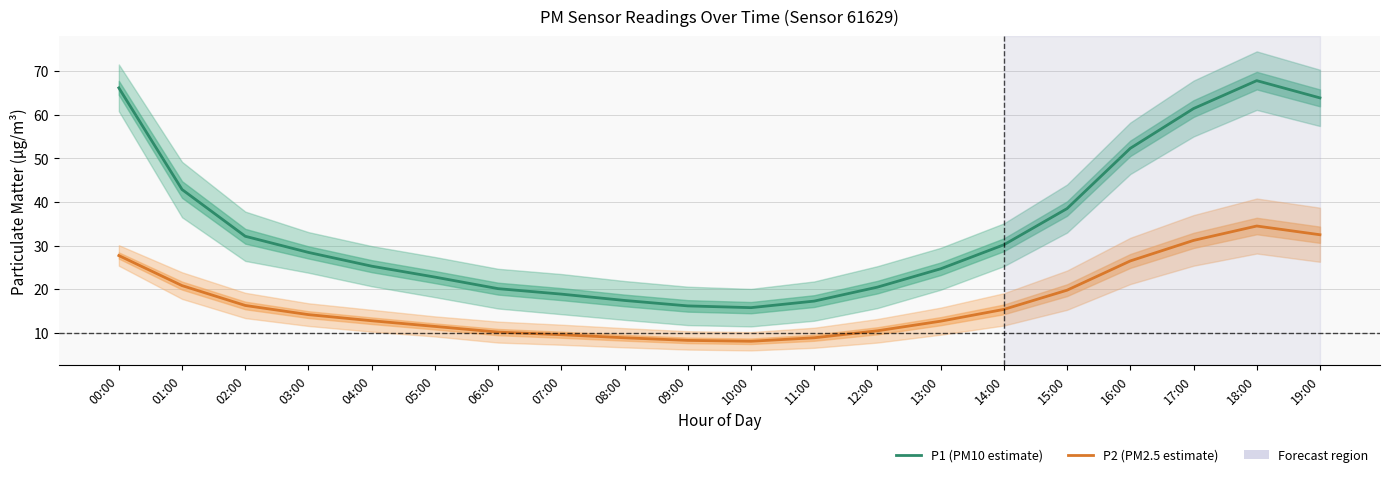

What is the spread (max minus min) of values at 00:00?

38.4